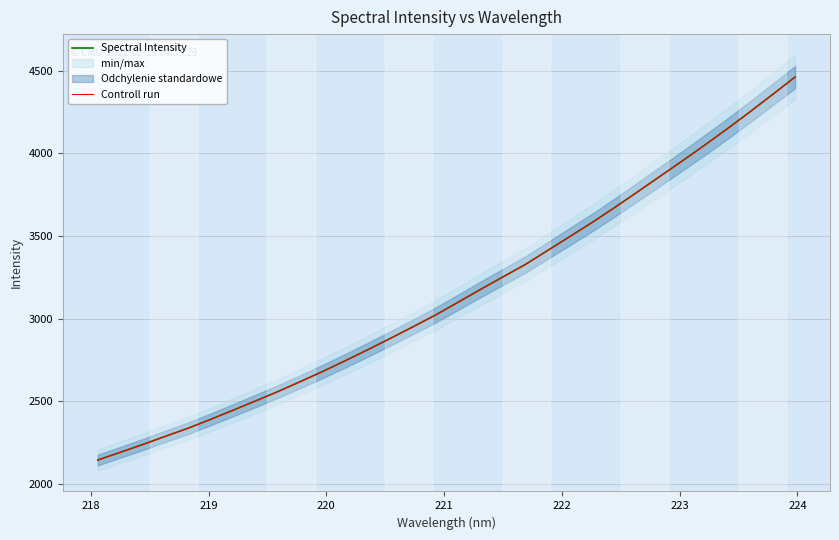

True or false: Spectral Intensity has a value of 1347.2 at 29.

False